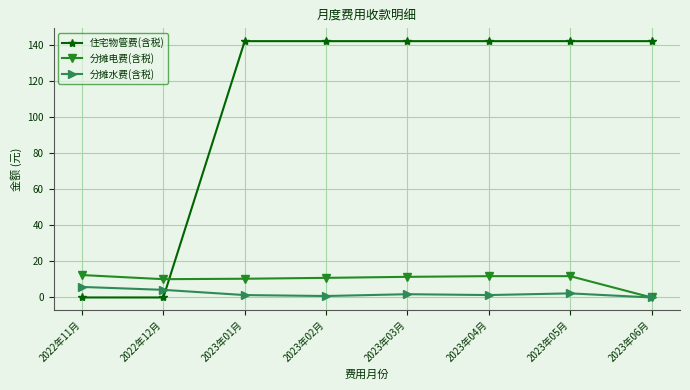

The value of 分摊水费(含税) at 2023年06月 is 0.0. True or false?

True